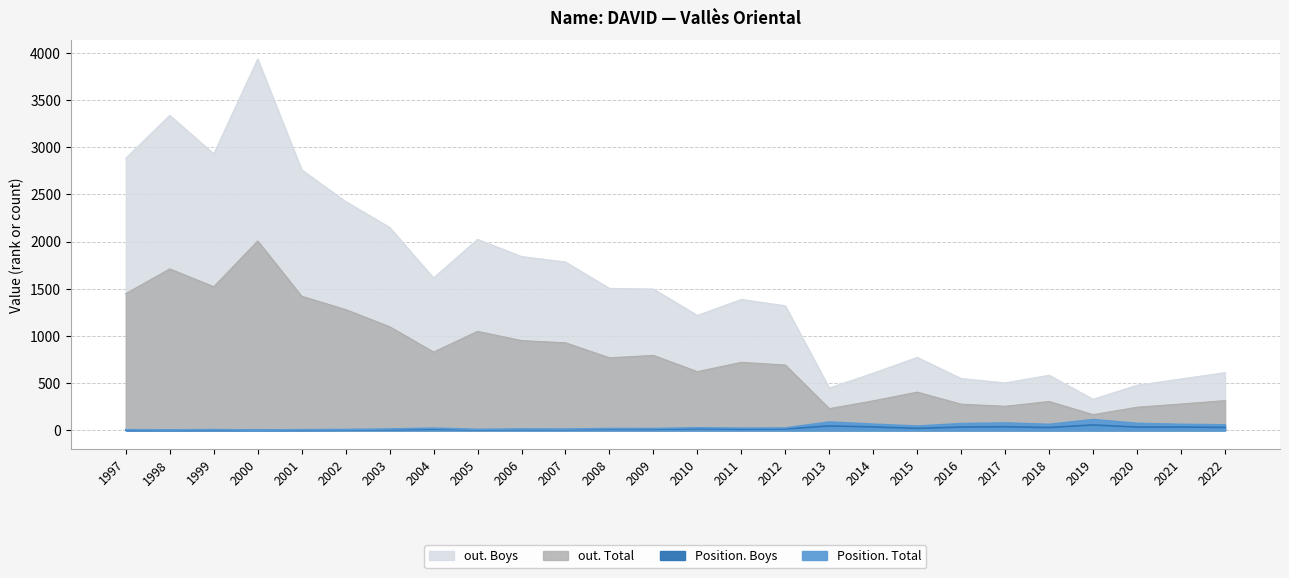

Which category has the highest value in the out. Total series?

2000